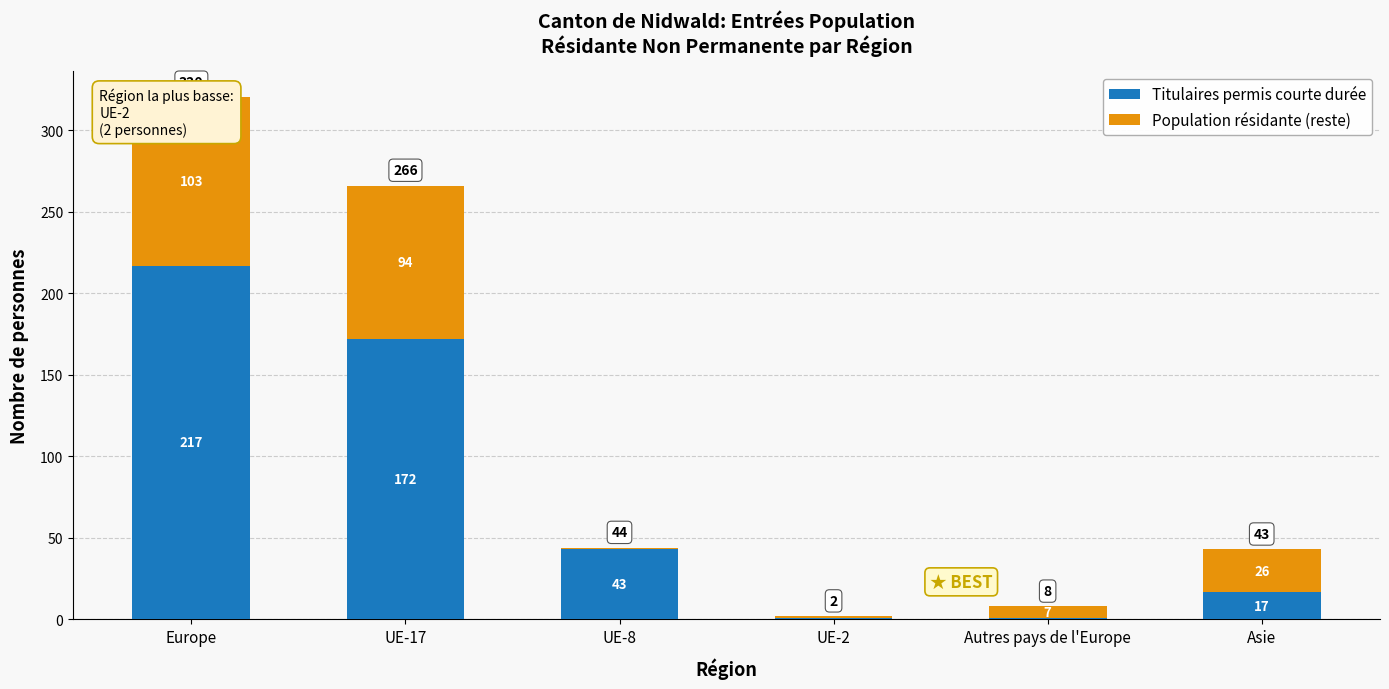

Rank the series by their average value, from highest to lowest.

Titulaires permis courte durée, Population résidante (reste)